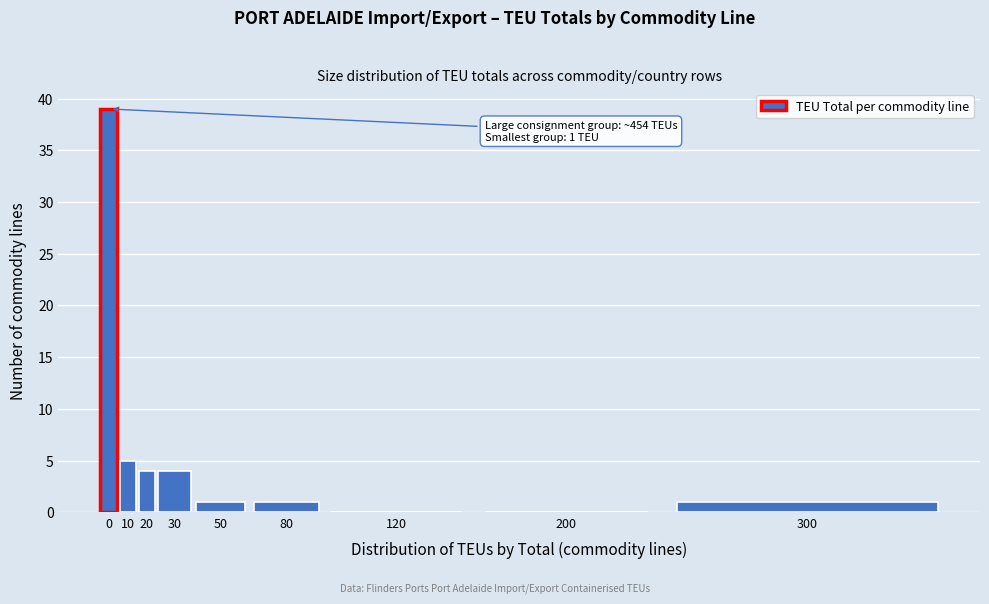

Reading left to right, extract all data points from this chart.

0=39	10=5	20=4	30=4	50=1	80=1	120=0	200=0	300=1